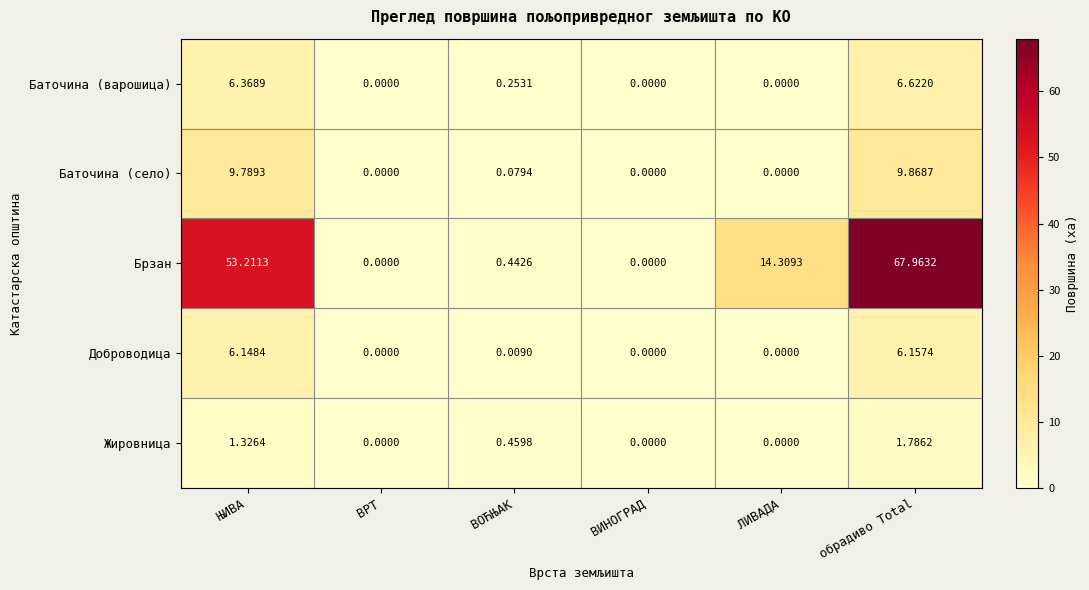

Rank the series by their maximum value, from highest to lowest.

Брзан, Баточина (село), Баточина (варошица), Доброводица, Жировница